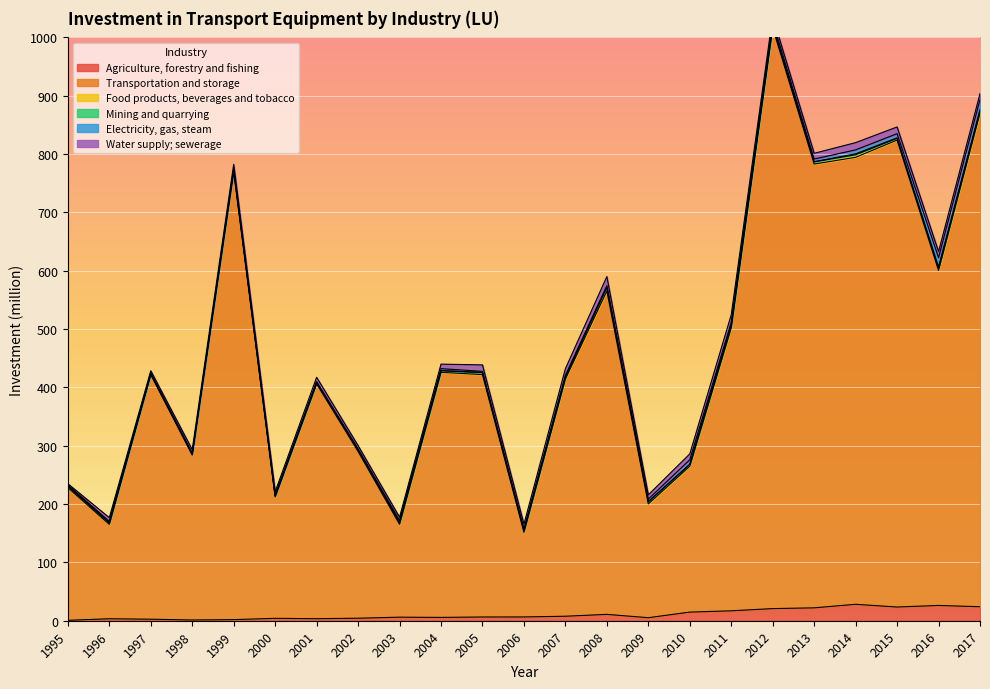

Which has a higher value, 2005 or 2013?

2013